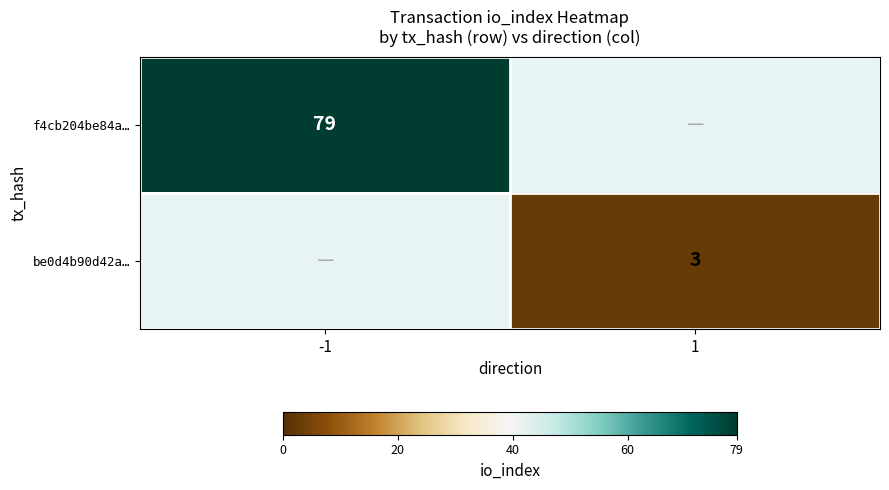

True or false: be0d4b90d42a… has a value of 3 at 1.

True